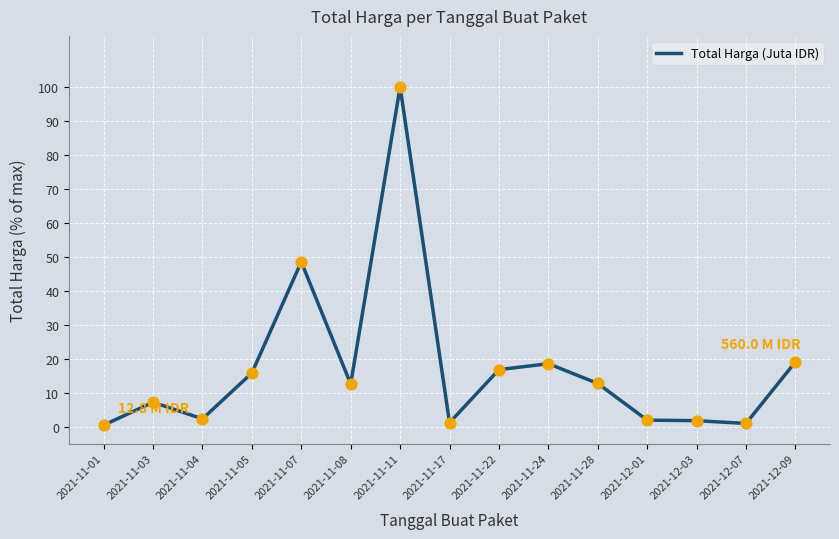

What is the ratio of the value at 2021-11-28 to the value at 2021-11-24?

0.7